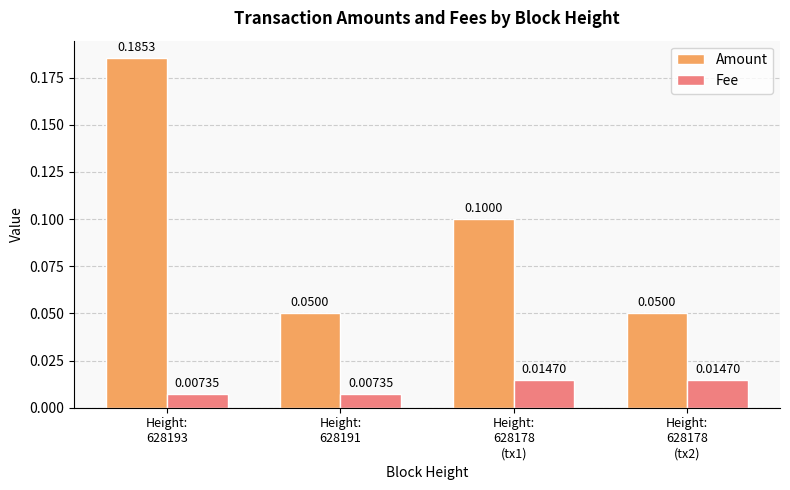

Are the bars grouped side by side (vs. stacked)?

Yes